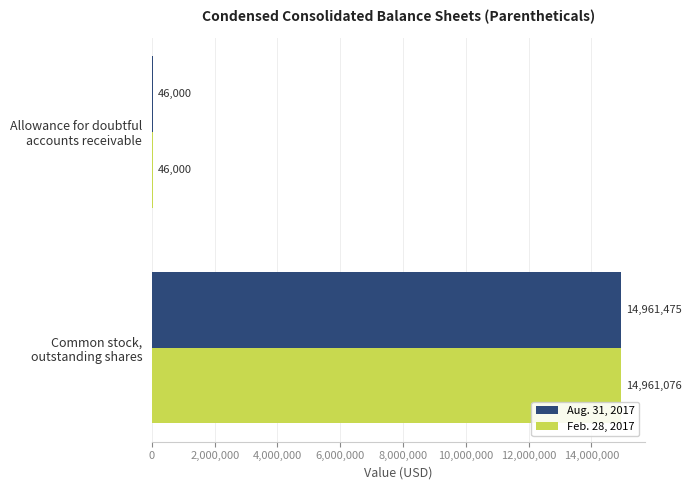

What is the maximum value for Feb. 28, 2017?

14961076